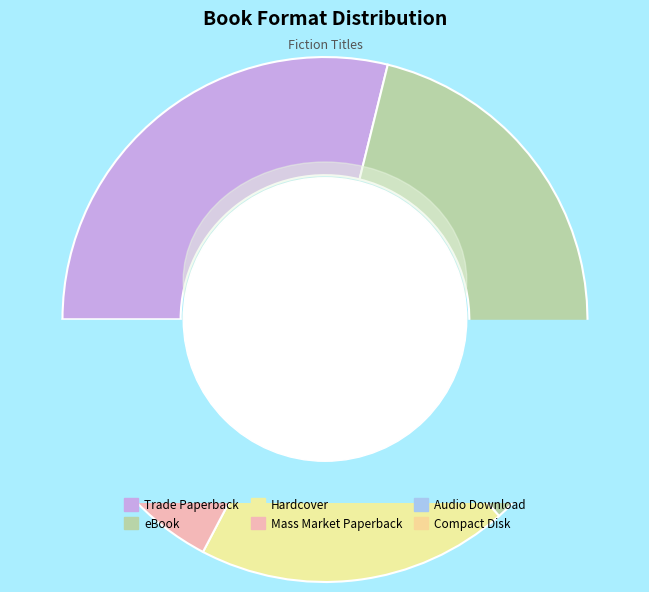

What is the change in value from Trade Paperback to Audio Download?

-10